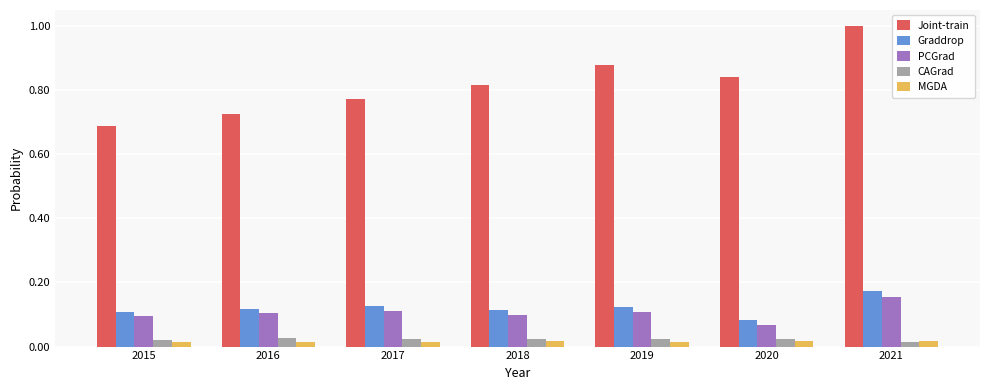

Rank the series at 2019 from lowest to highest value.

MGDA, CAGrad, PCGrad, Graddrop, Joint-train